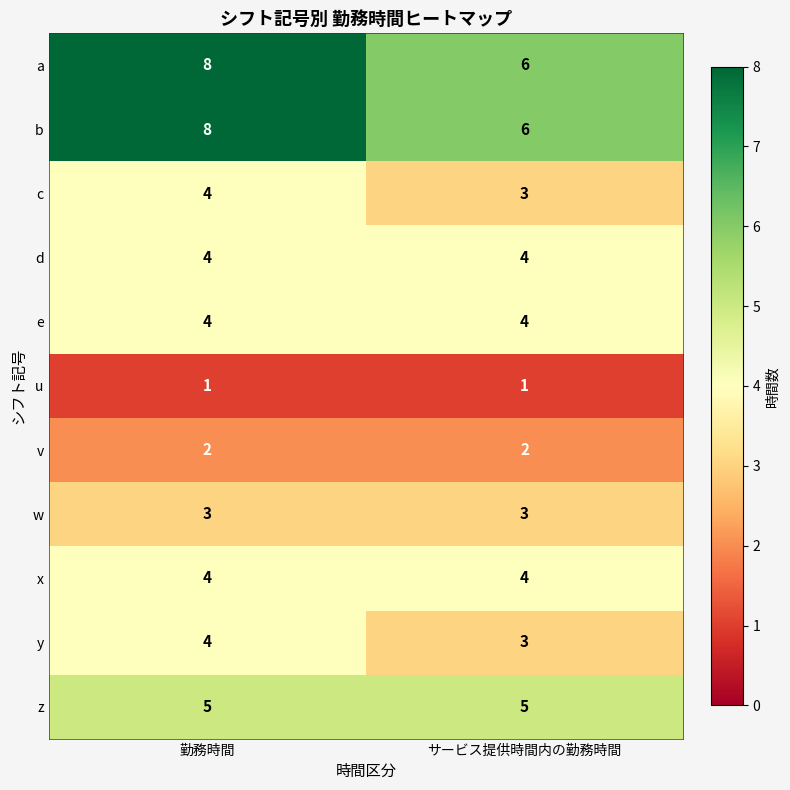

At which label is y closest to 3?

サービス提供時間内の勤務時間